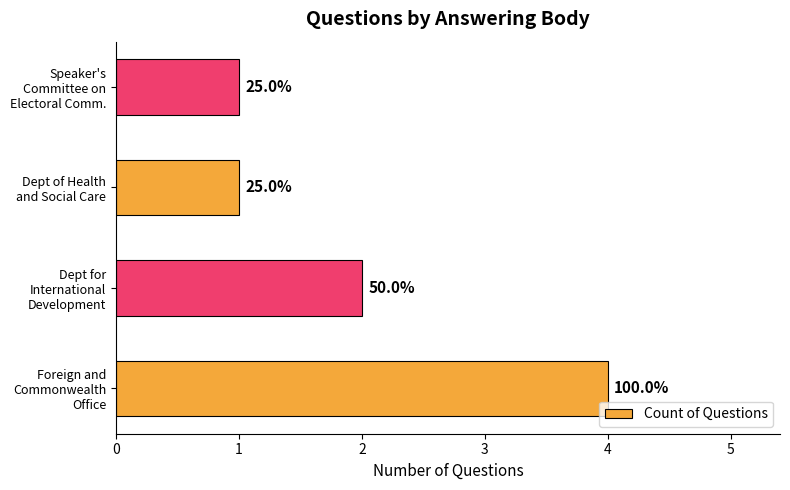

How many bars are there in total?

4